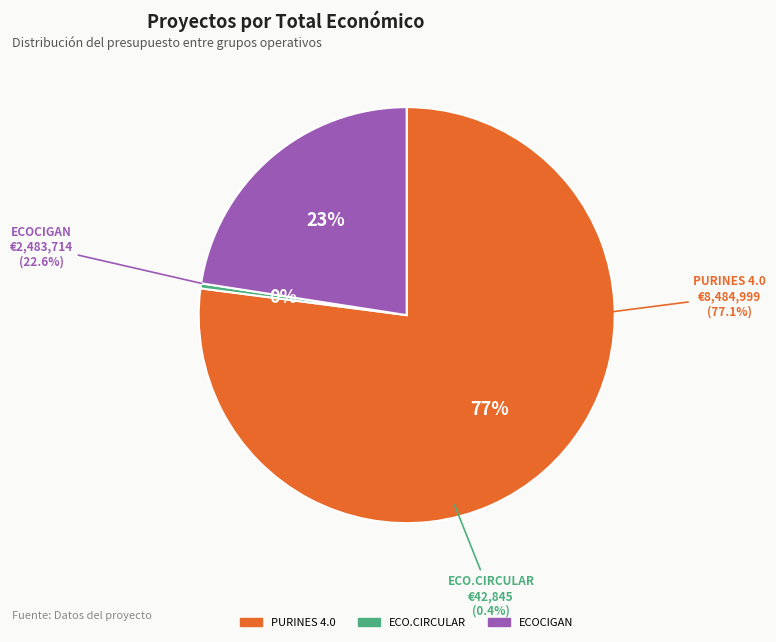

What percentage is the PURINES 4.0 slice, to the nearest percent?

77%